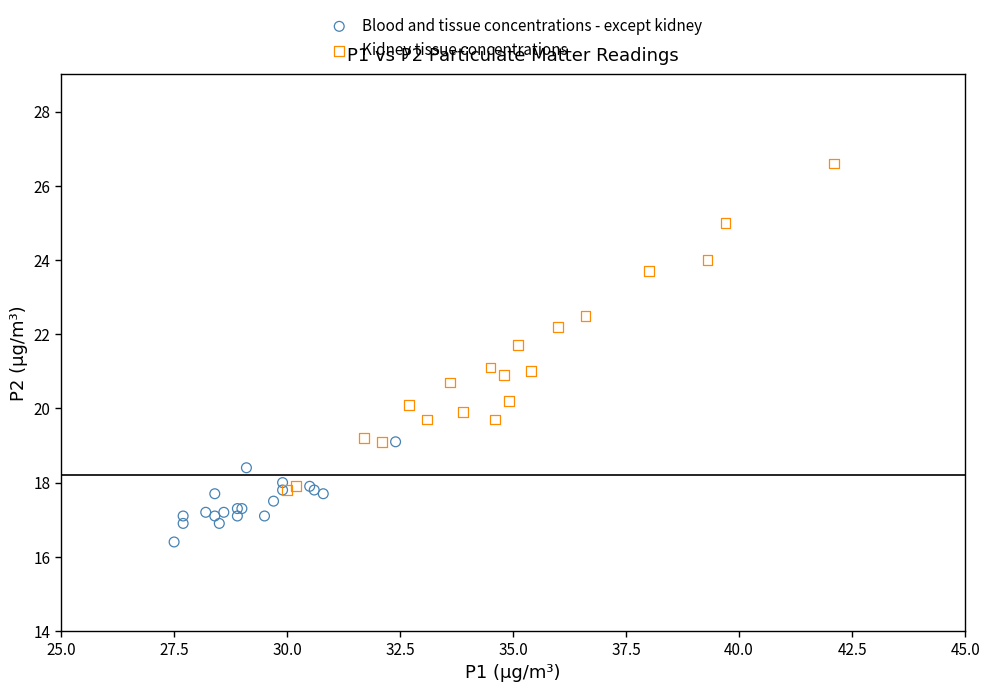

Which series contains the highest Y value?

Kidney tissue concentrations